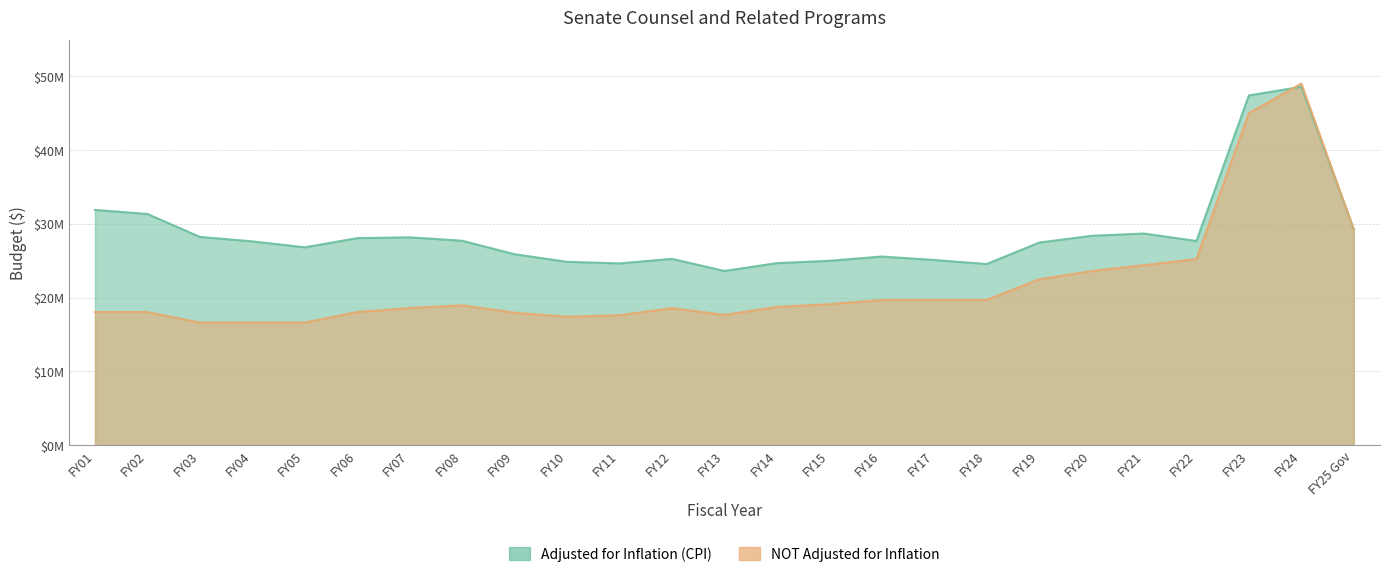

How many interior local valleys does the NOT Adjusted for Inflation series have?

3